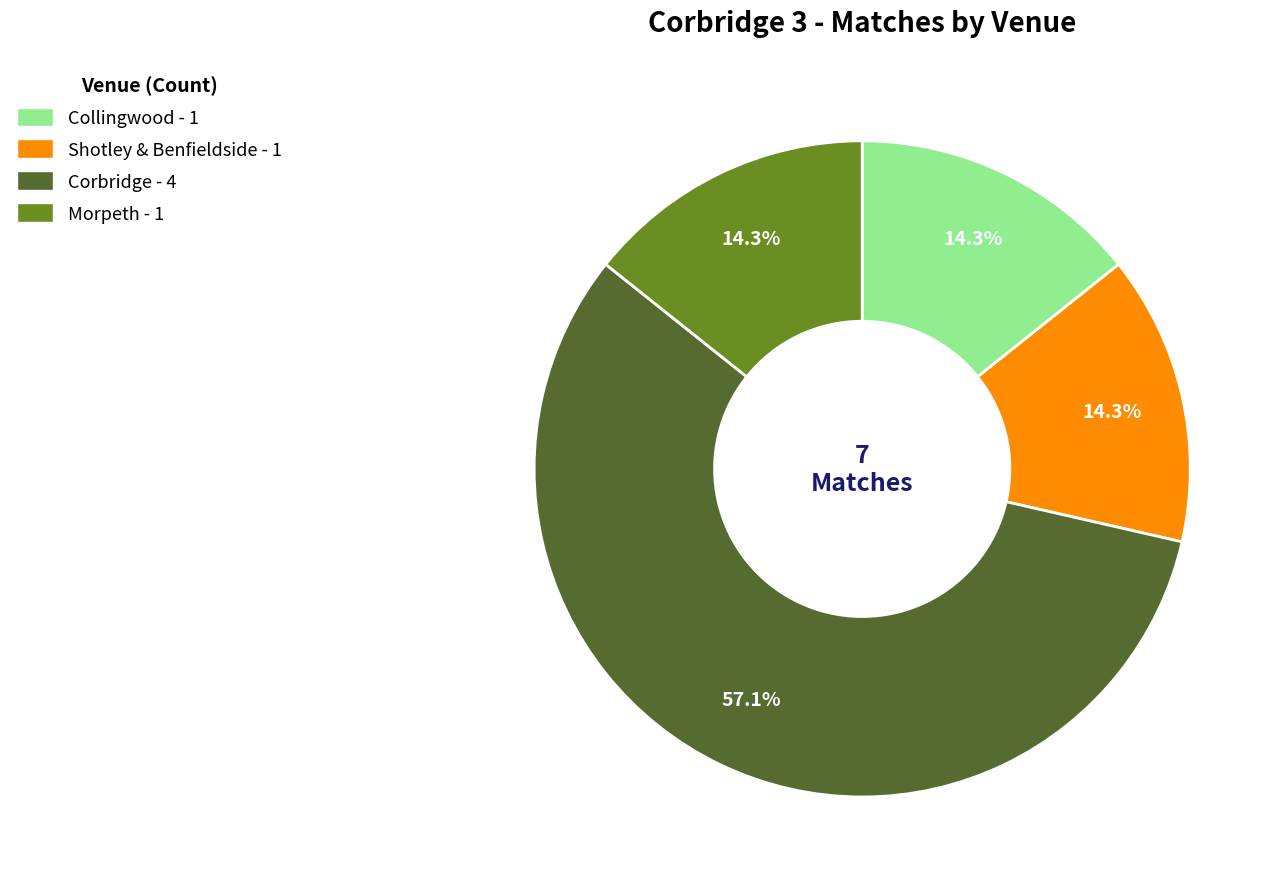

What is the majority slice?

Corbridge